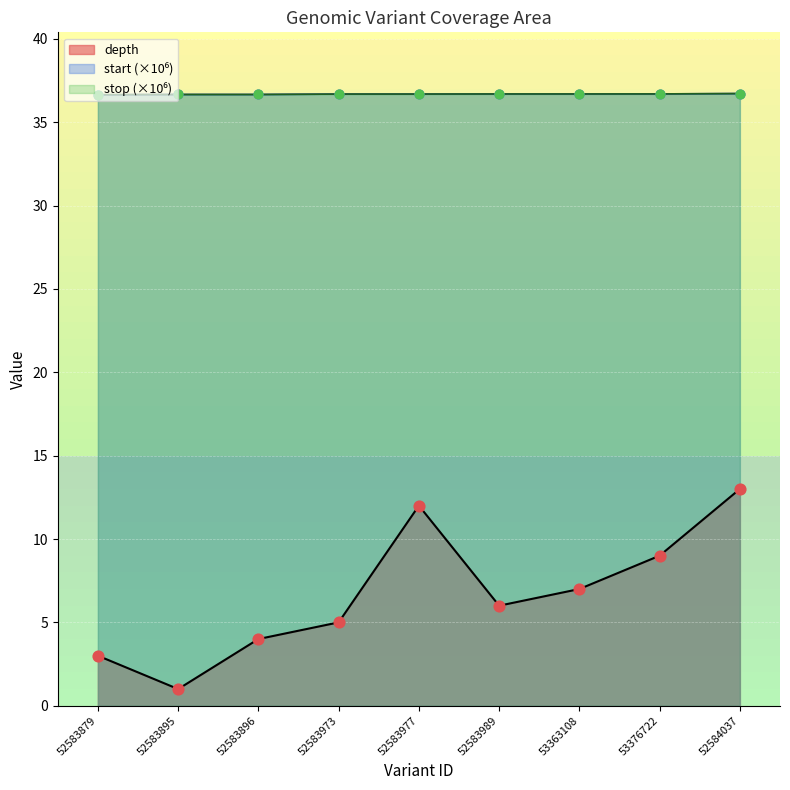

Is the value of start at 52583896 greater than the value of stop at 52583879?

Yes